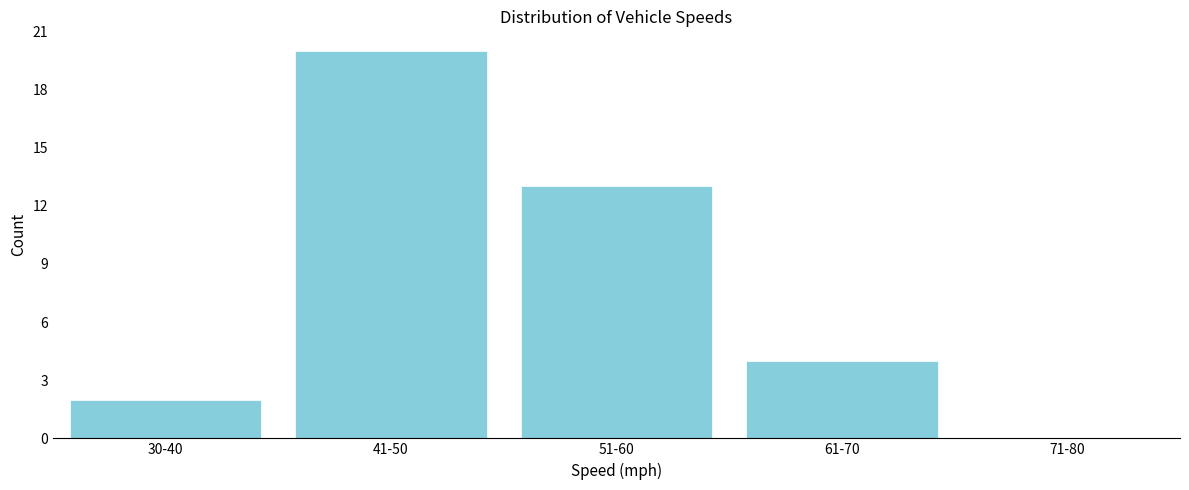

Reading left to right, list all the values displayed in this chart.

30-40=2	41-50=20	51-60=13	61-70=4	71-80=0